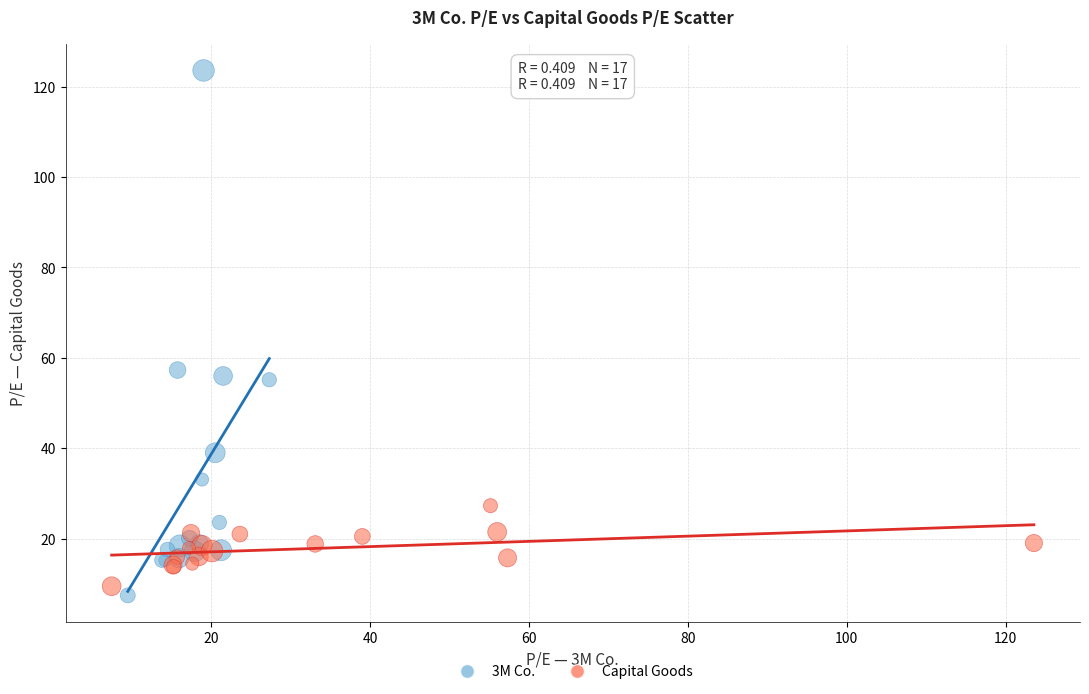

What are all the series names shown in the legend?

3M Co., Capital Goods